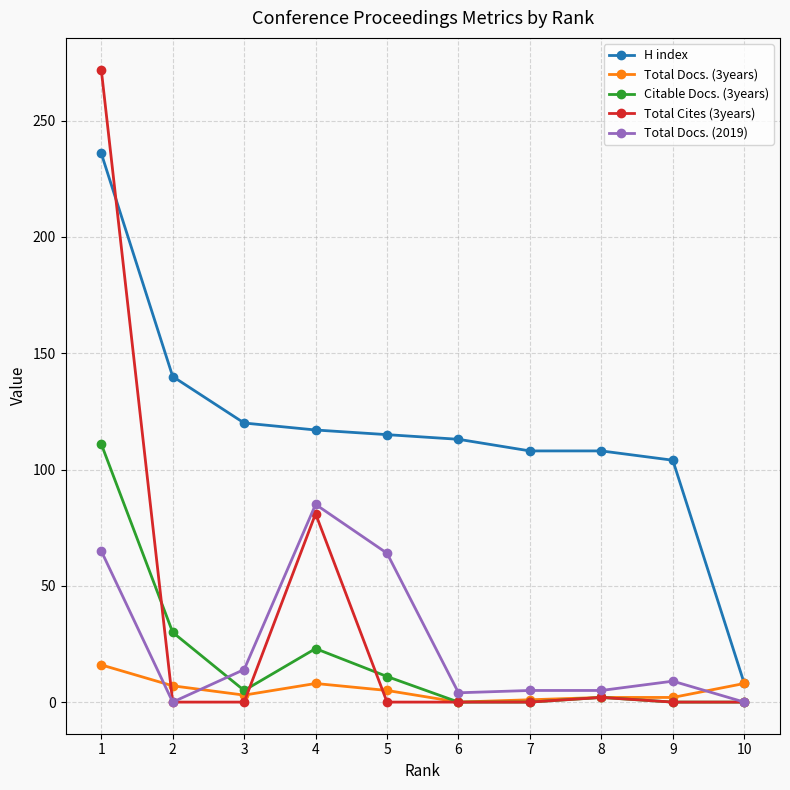

Between 7 and 10, which series saw the biggest shift?

H index